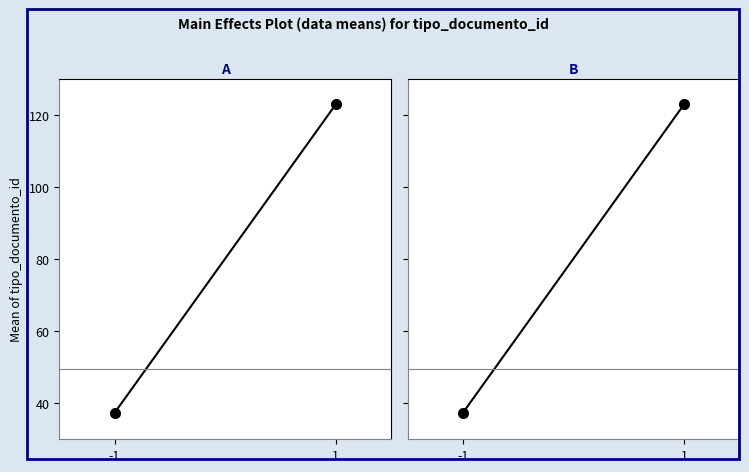

What is the sum of the fecha_archivo values at 1 and -1?

160.3